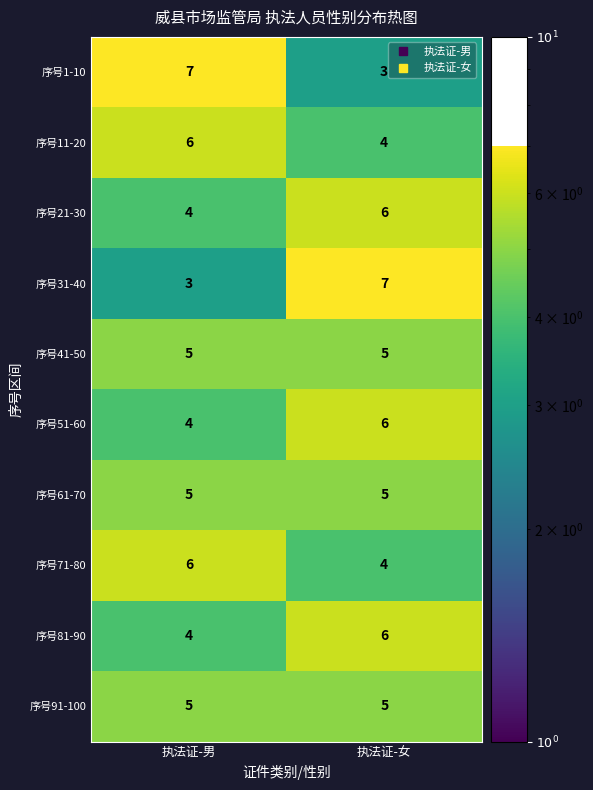

Is it true that 序号71-80 equals 6 at 执法证-男?

True